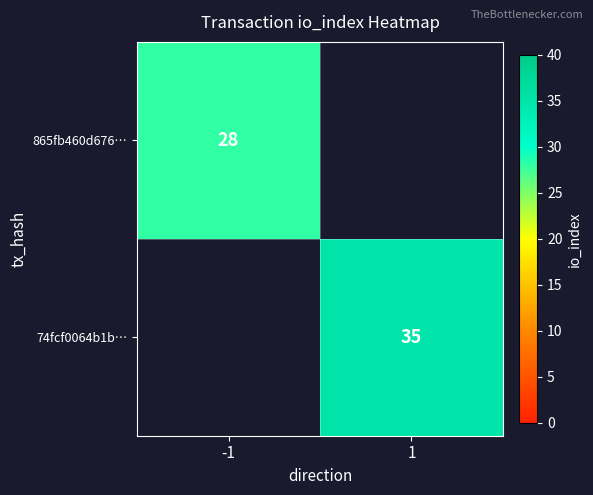

The 865fb460d676… series shows 28 at -1. True or false?

True